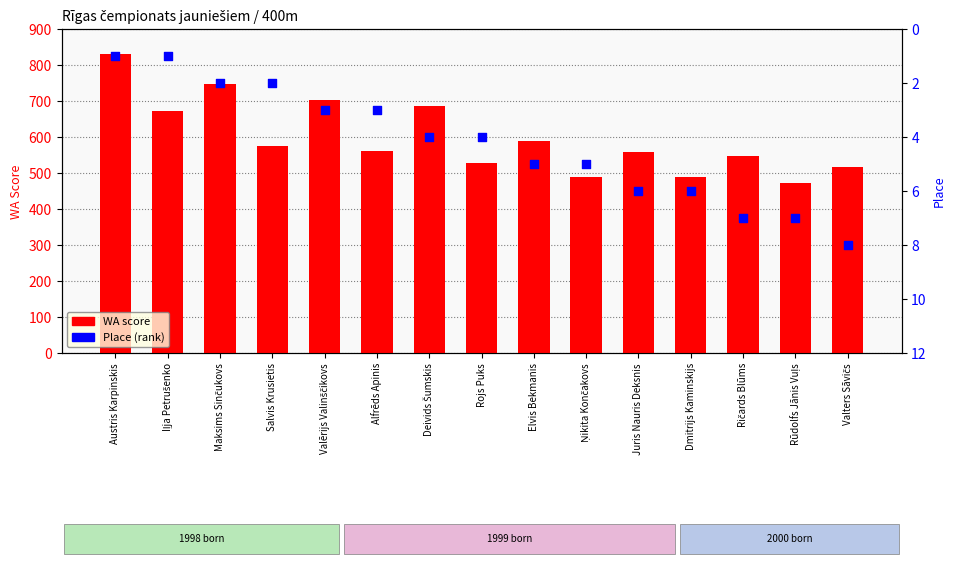

Which series has the widest spread of Y values?

WA score